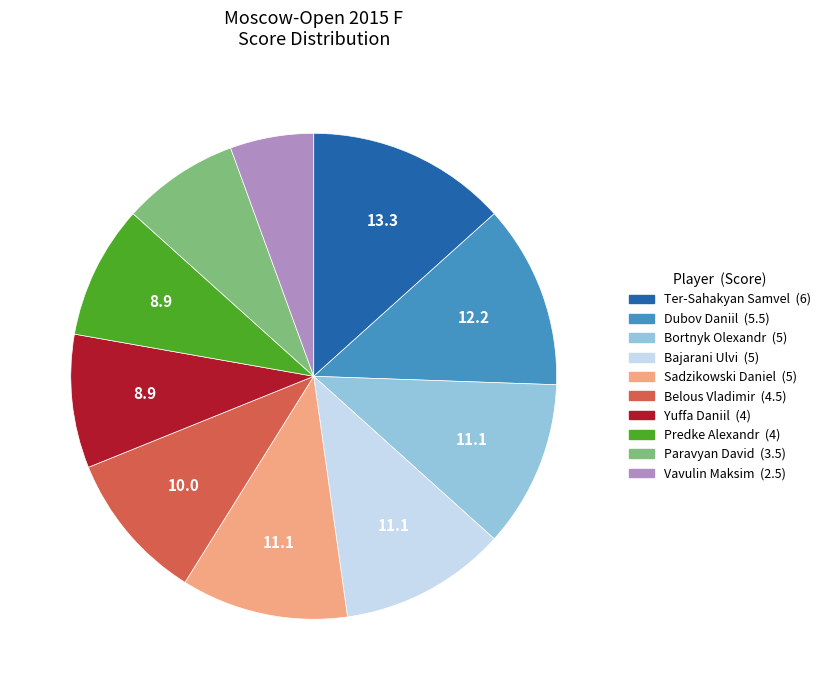

Approximately how many times larger is the value at Sadzikowski Daniel compared to Bortnyk Olexandr?

1.0